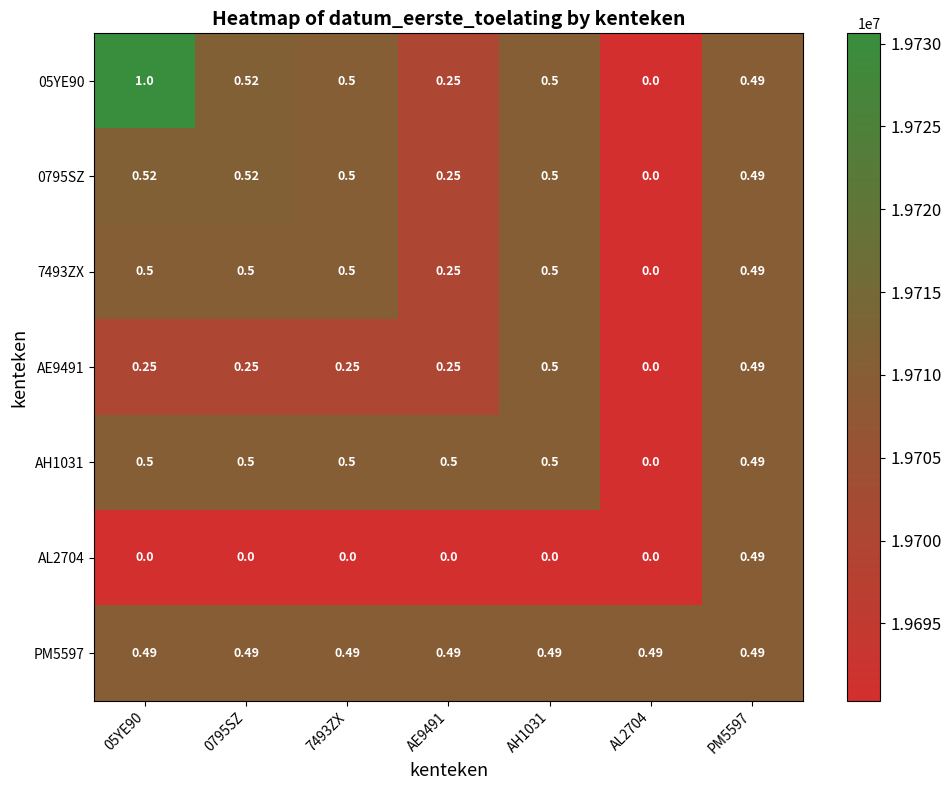

Is the value of PM5597 at AH1031 greater than the value of AH1031 at 05YE90?

No